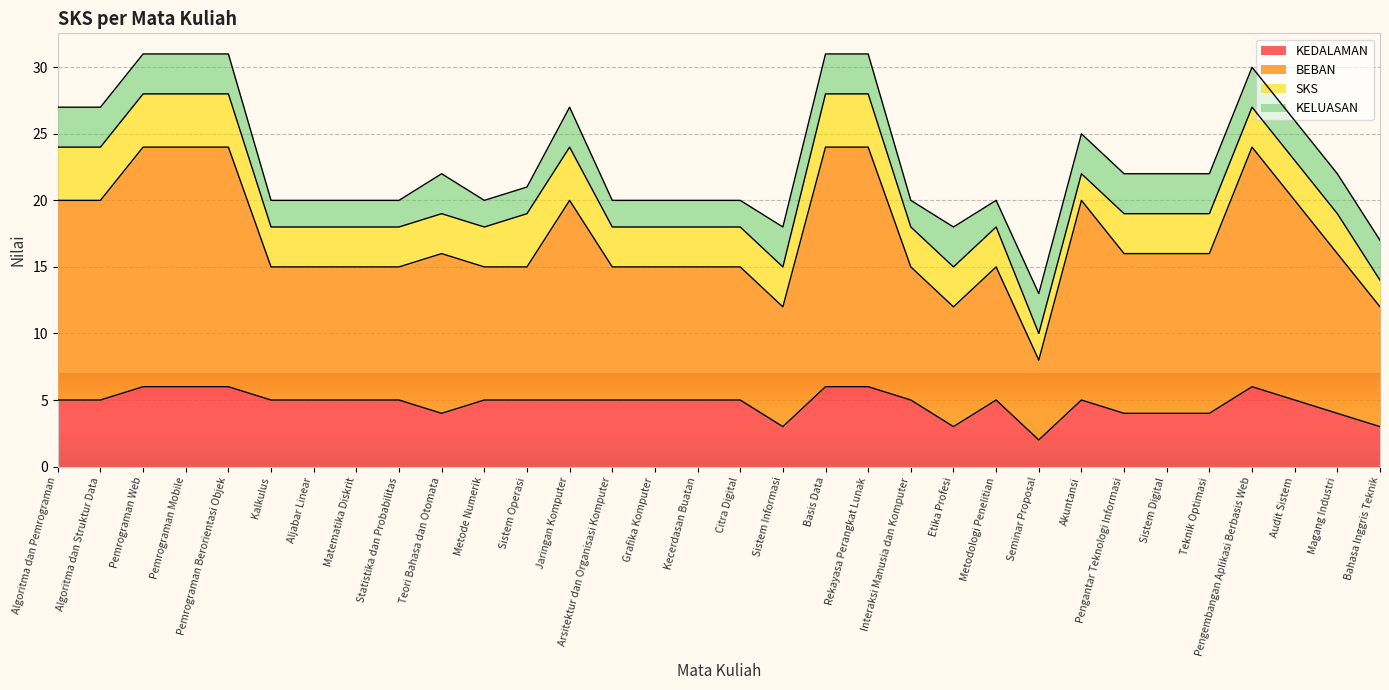

What is the minimum value for KEDALAMAN?

2